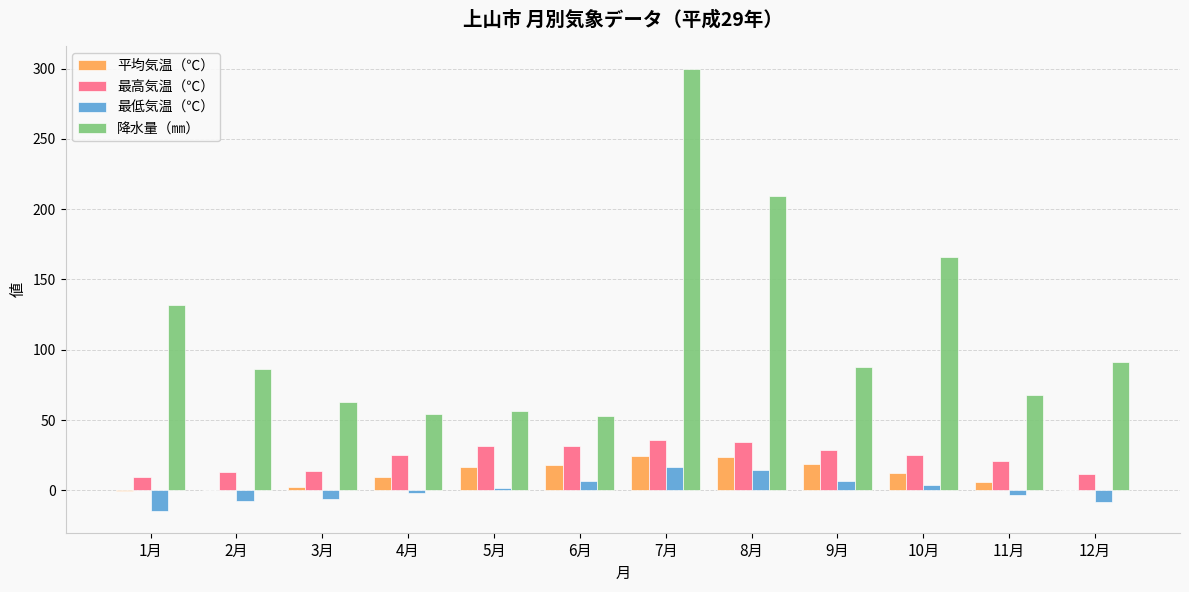

Which series changed the most between 10月 and 12月?

降水量（㎜）